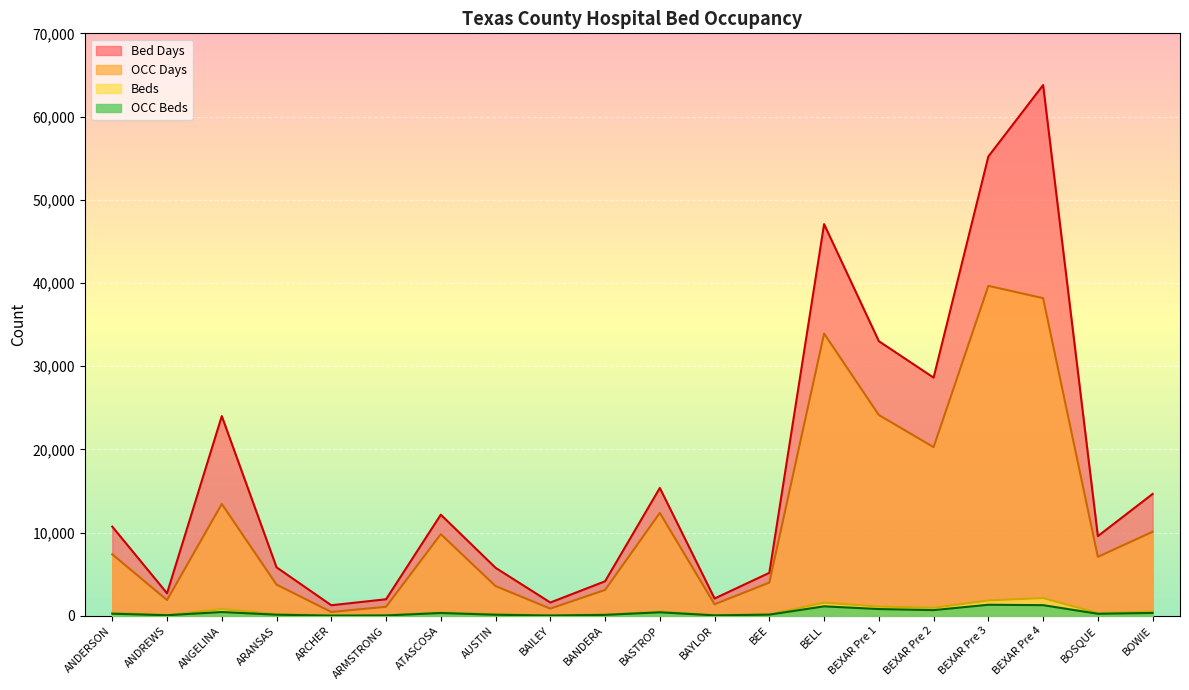

The value of Bed Days at BEXAR Pre 2 is 14727. True or false?

False